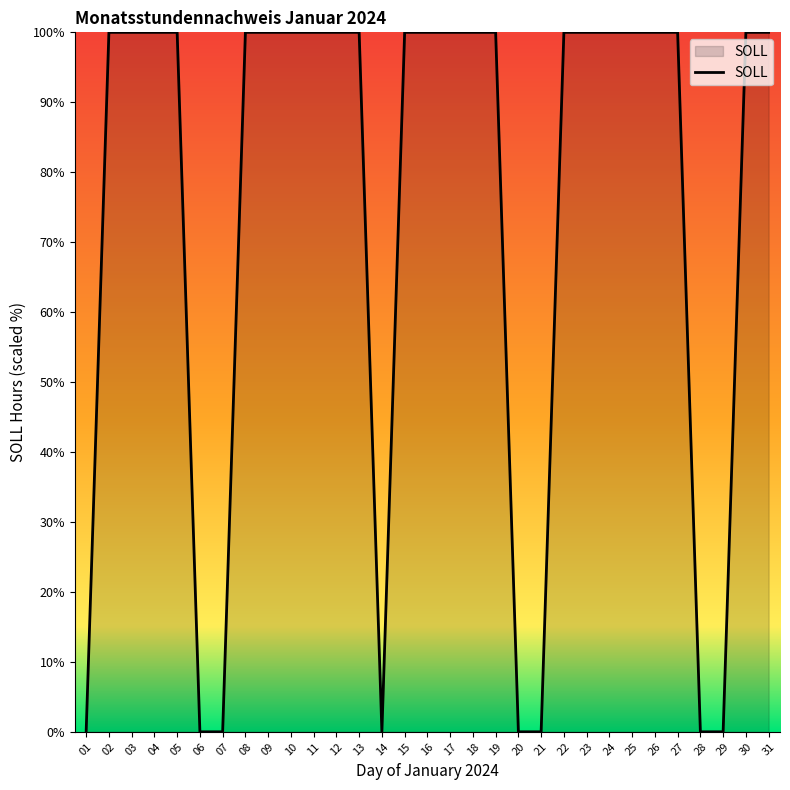

The value at 13 is 50. True or false?

False